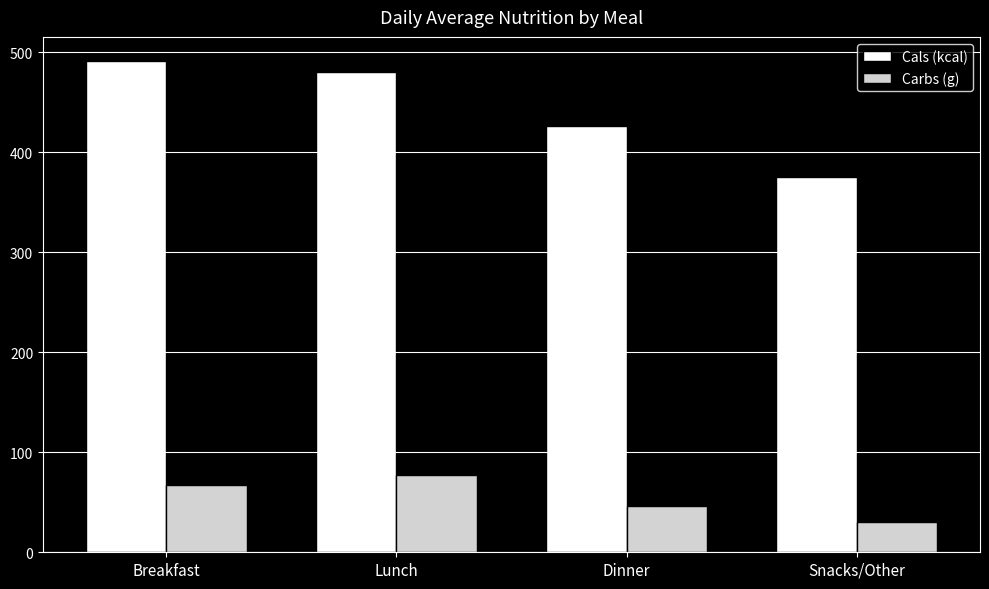

What is the smallest value displayed?

29.8